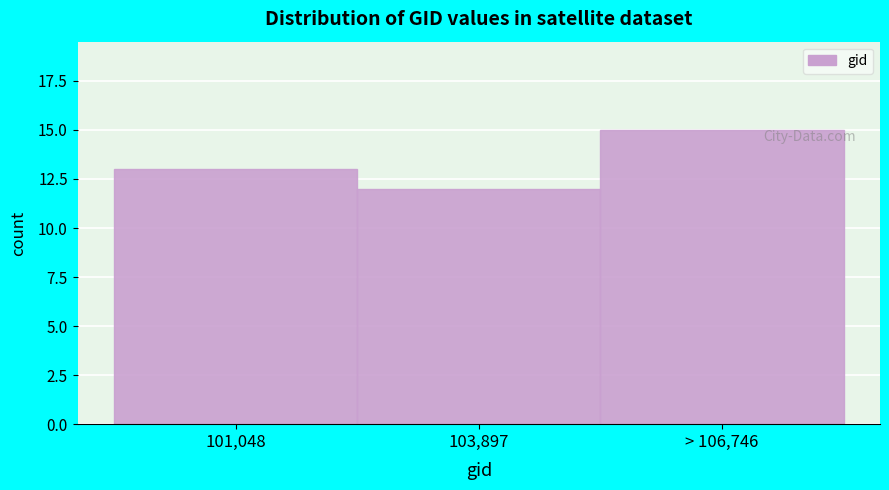

Reading left to right, transcribe all the data shown in this chart.

101,048=13	103,897=12	> 106,746=15